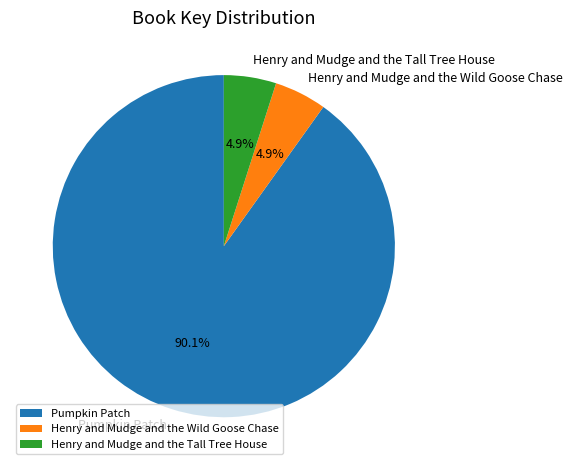

True or false: Henry and Mudge and the Tall Tree House accounts for 5% of the total.

True